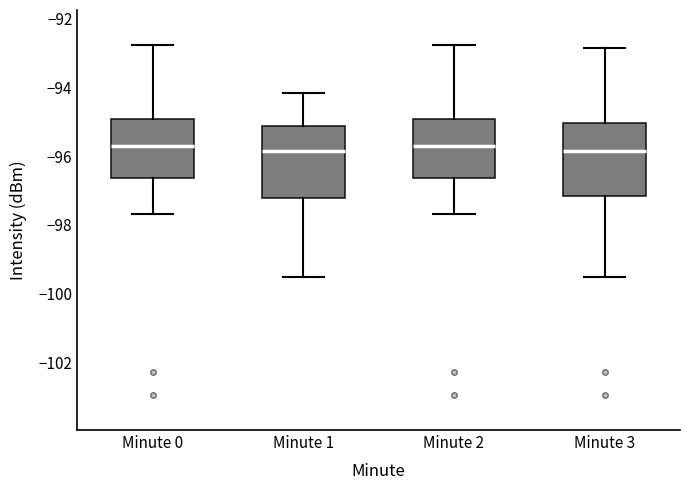

Where does the median line of the box for Minute 1 sit on the y-axis? The values are not printed on the chart, so give them approximately, as read against the axis.

-95.8